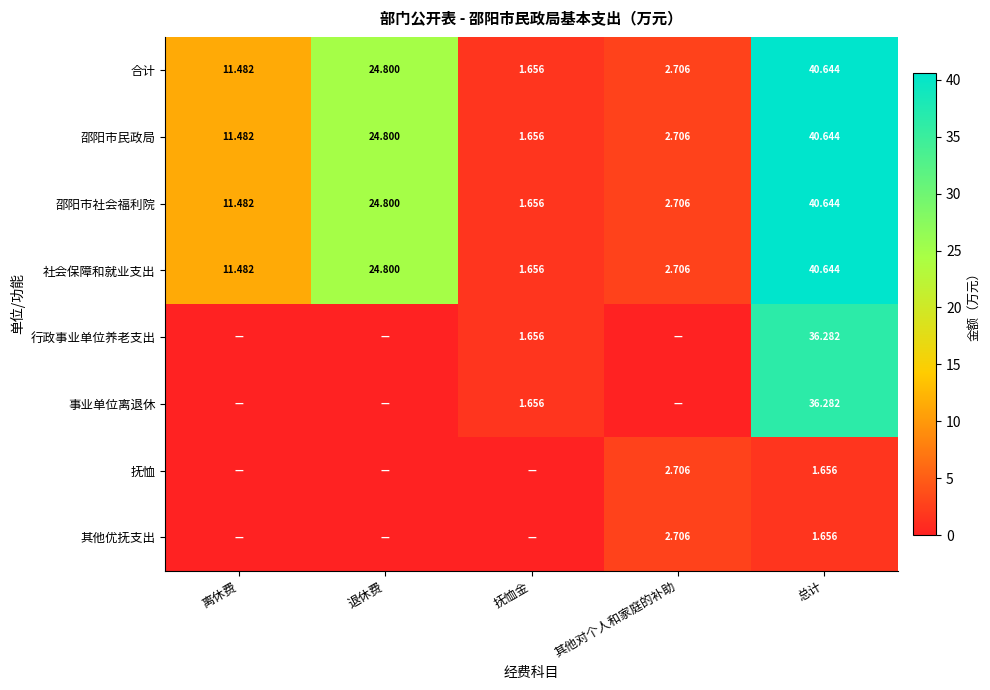

Where is 合计 nearest to the value 21?

退休费